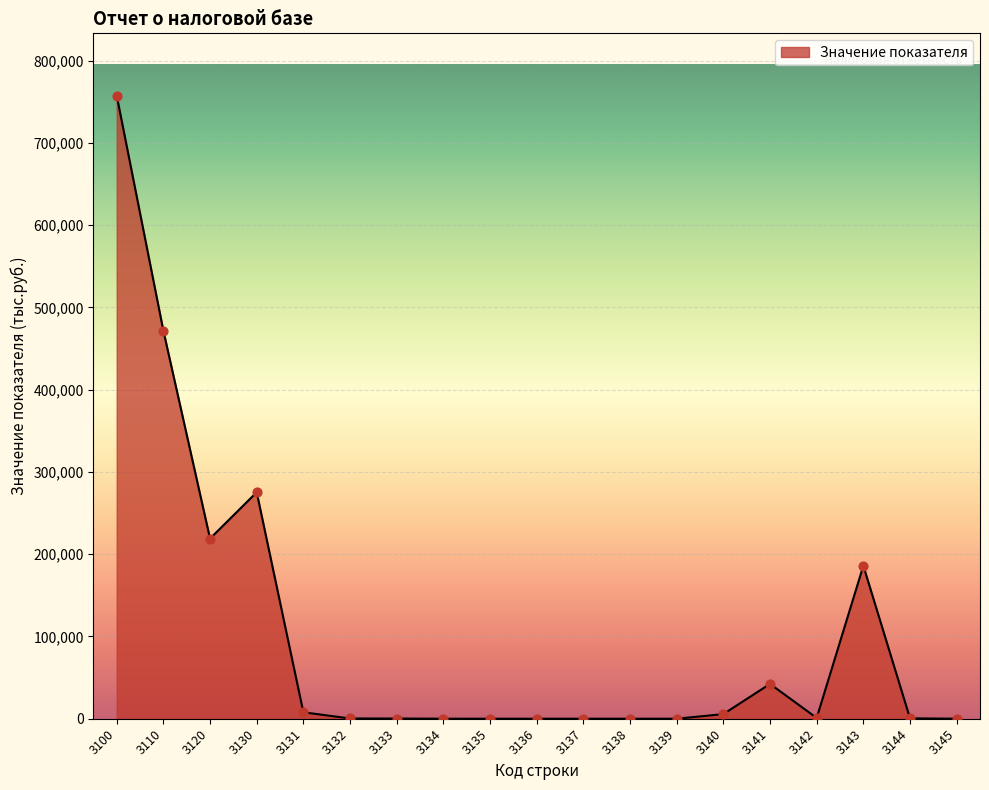

Between 3100 and 3137, which is larger?

3100